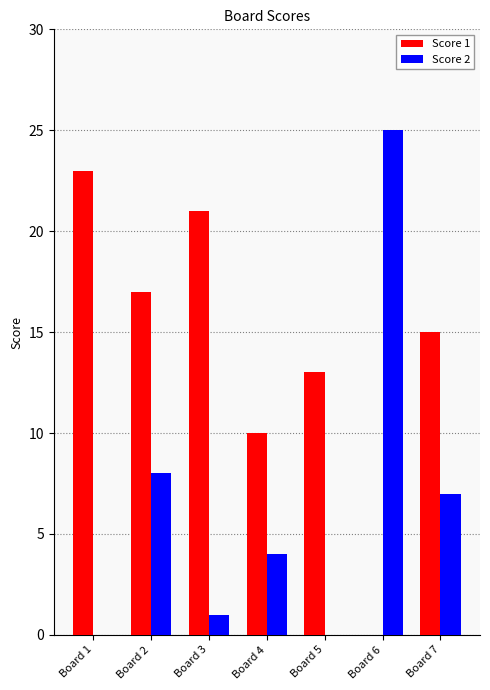

What is the maximum value shown in the chart?

25